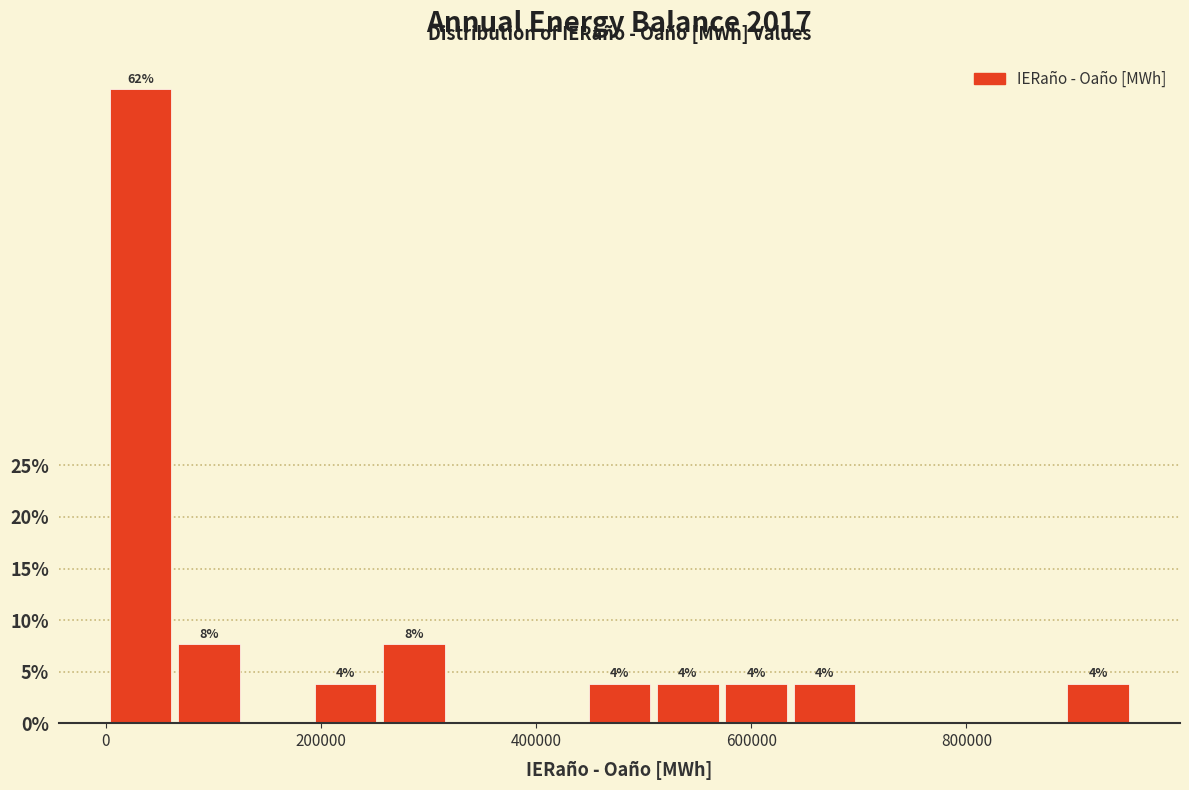

Around what value on the x-axis is the tallest bar? Give the approximate position of its centre, as read against the axis.

40000